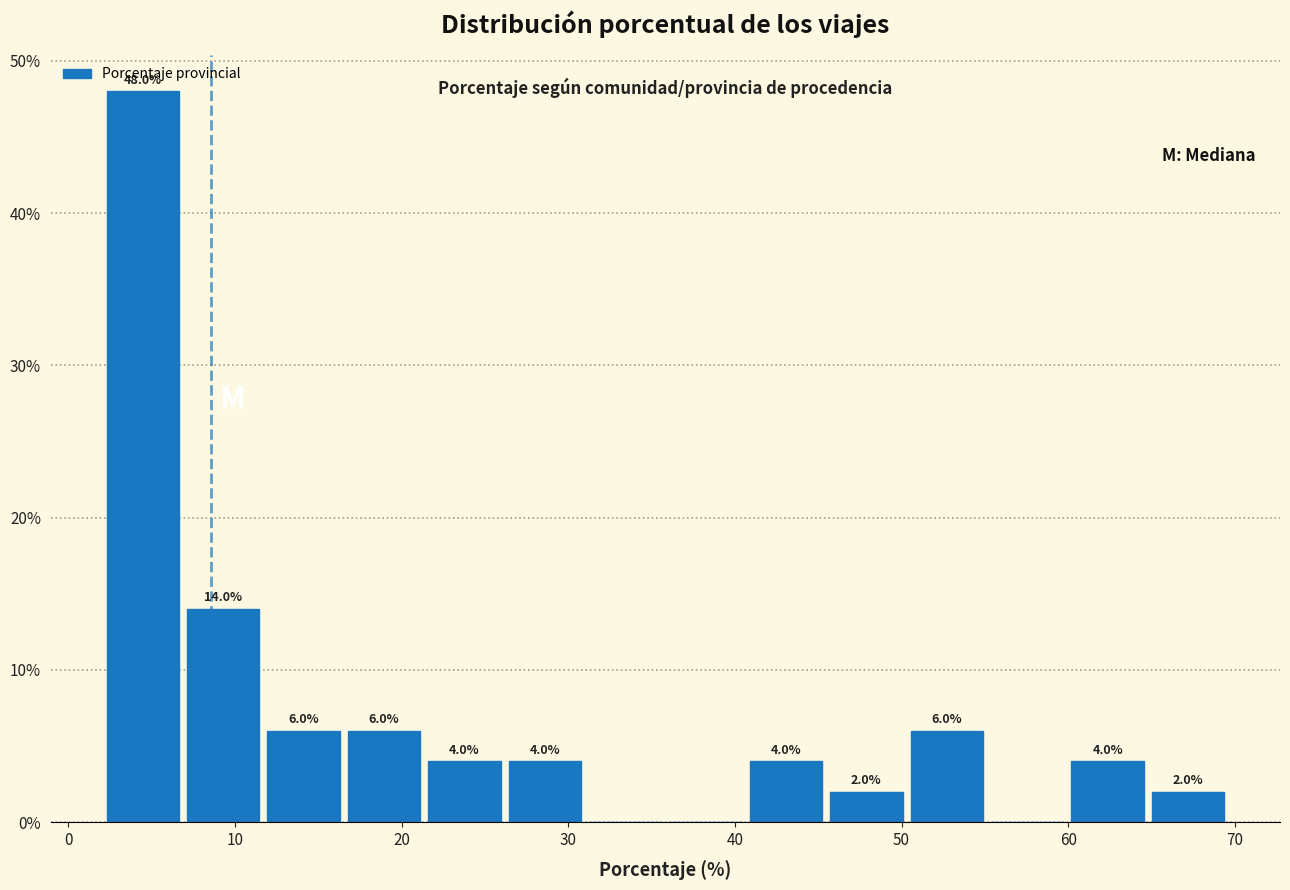

Which range on the x-axis has the tallest bar?

2 to 7